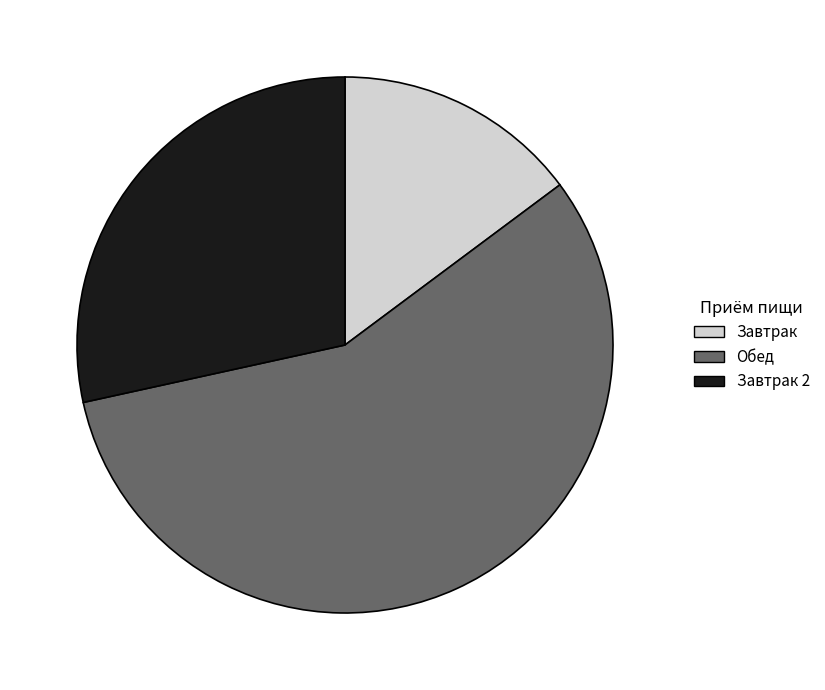

Combined, do Завтрак and Обед account for over 50%?

Yes